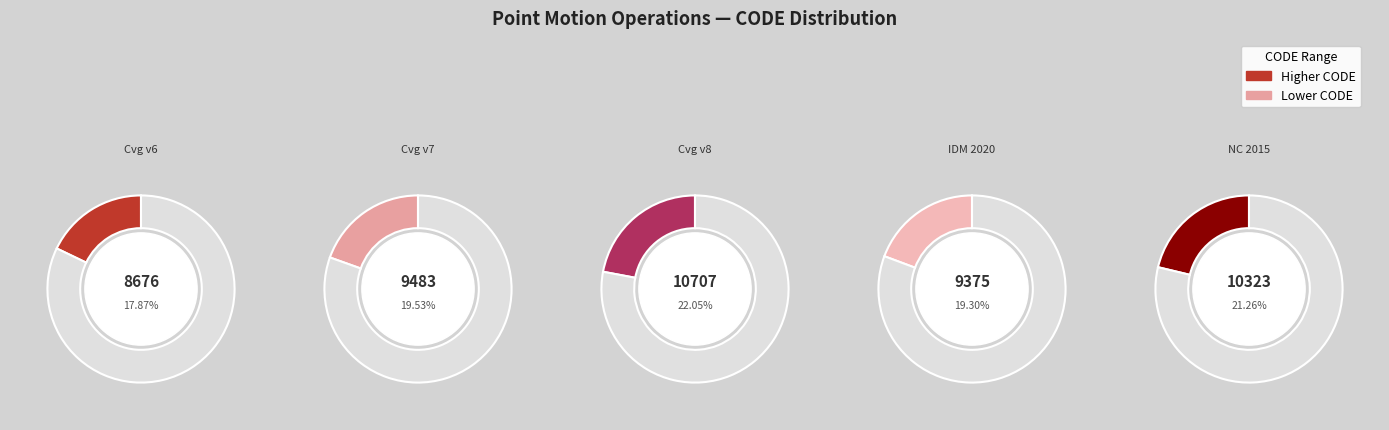

Does Canada velocity grid v7 represent more than half of the total?

No